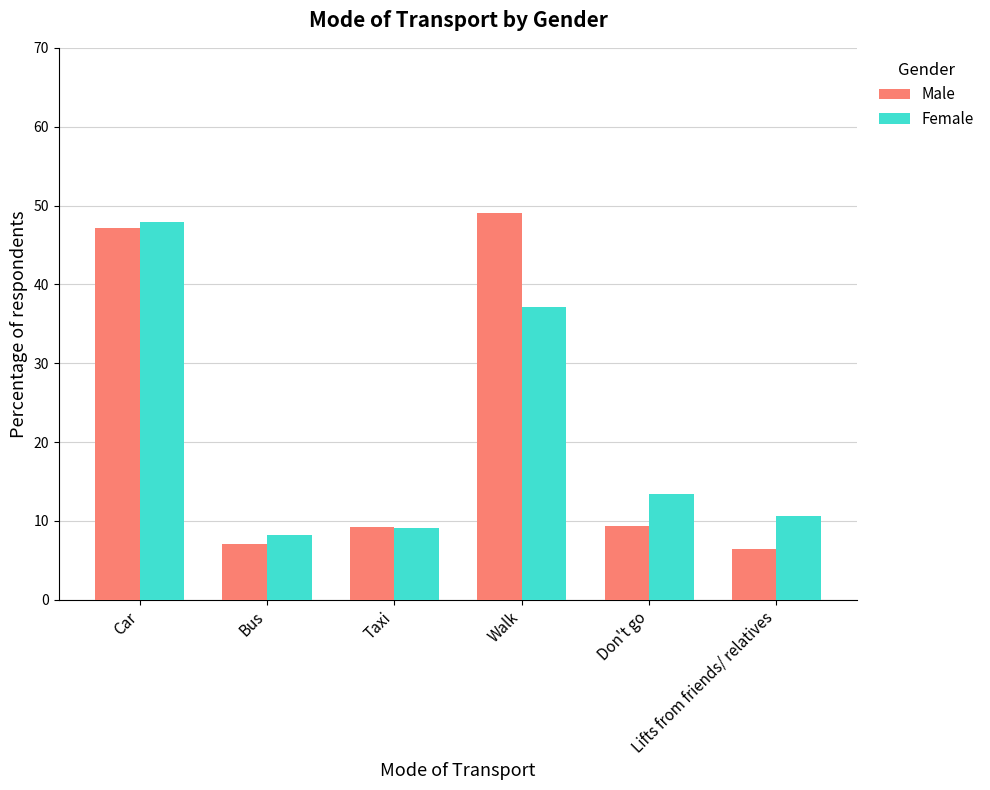

What is the highest value of the Male series?

49.0